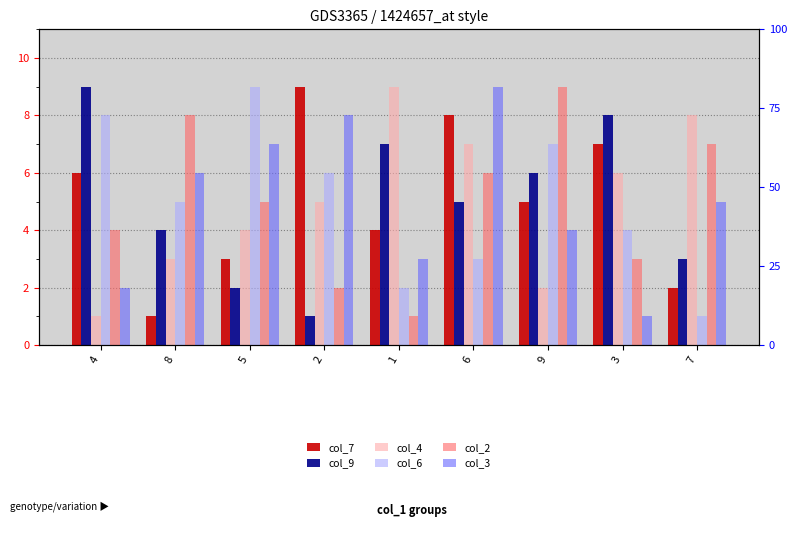

What is the approximate value of col_9 at 4?

9